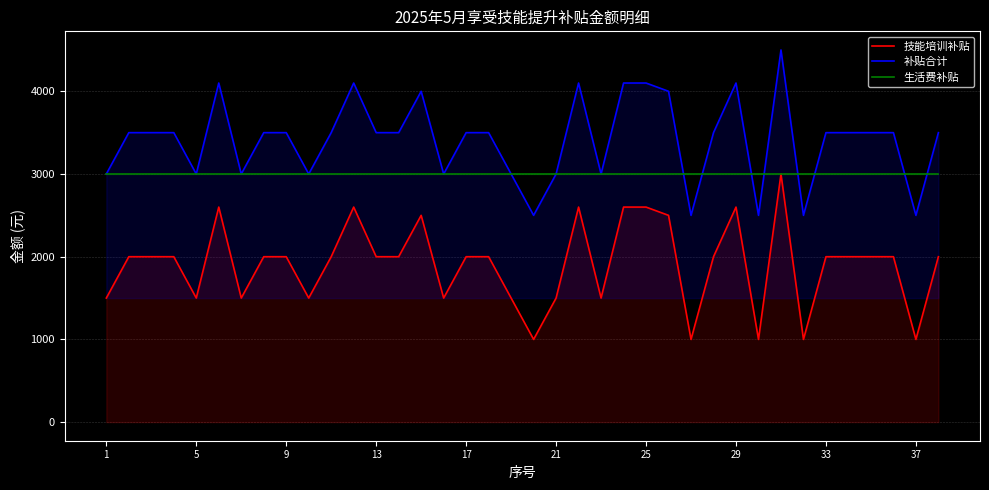

In 补贴合计, how many points are lower than both neighbors (excluding endpoints)?

10